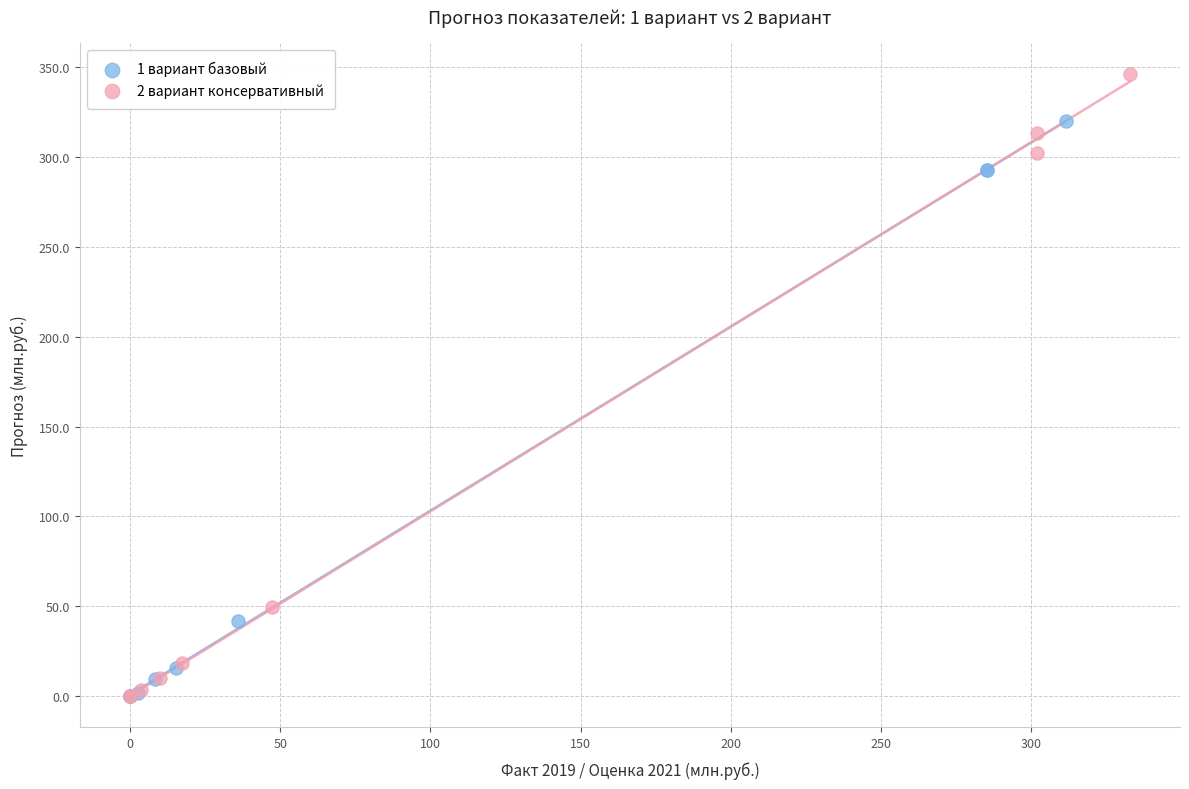

Which series has the largest Y range (max minus min)?

2 вариант консервативный